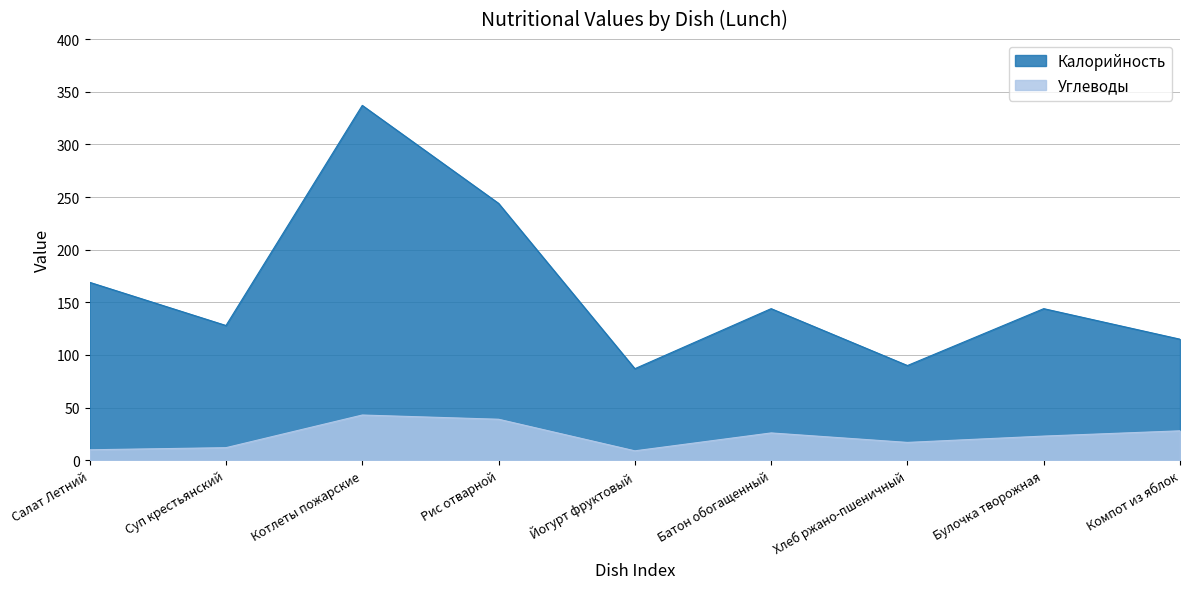

At which label does Калорийность reach its peak?

Котлеты пожарские